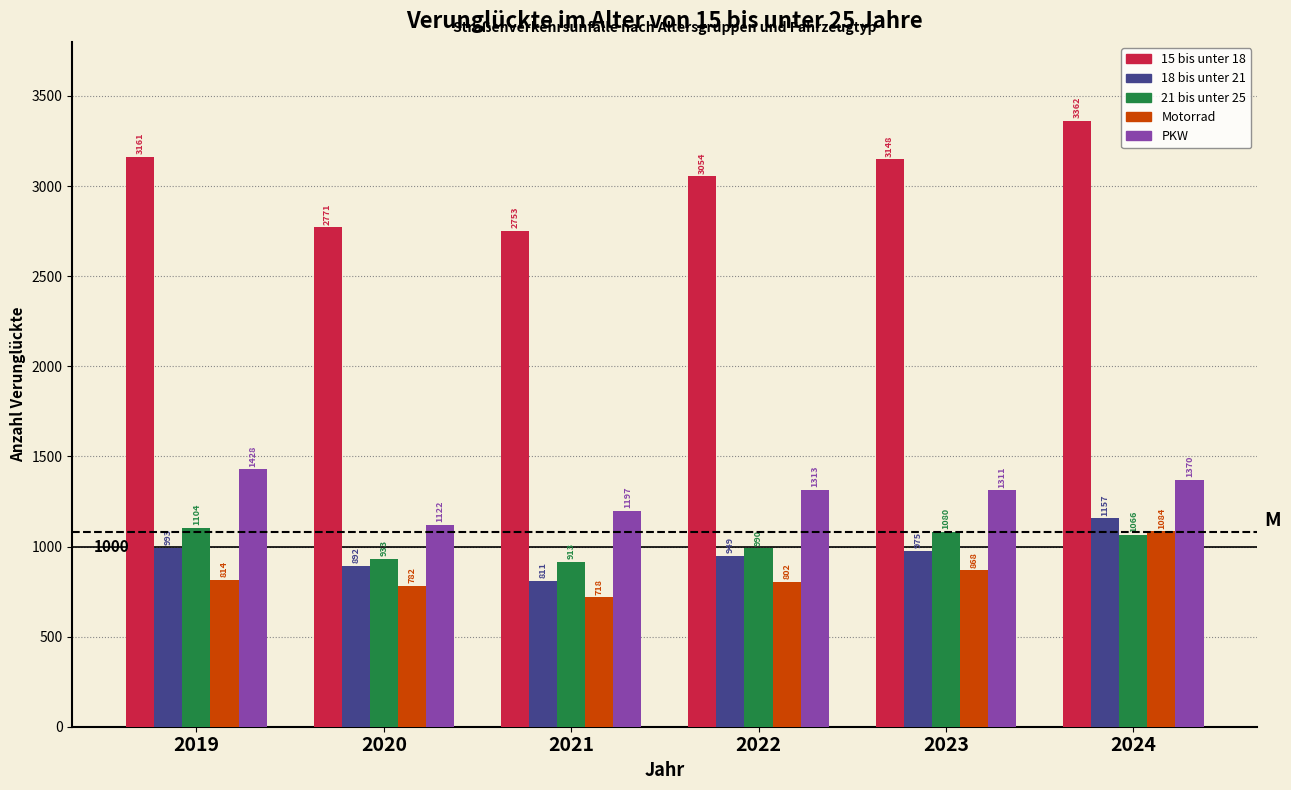

The 21 bis unter 25 series shows 933 at 2020. True or false?

True